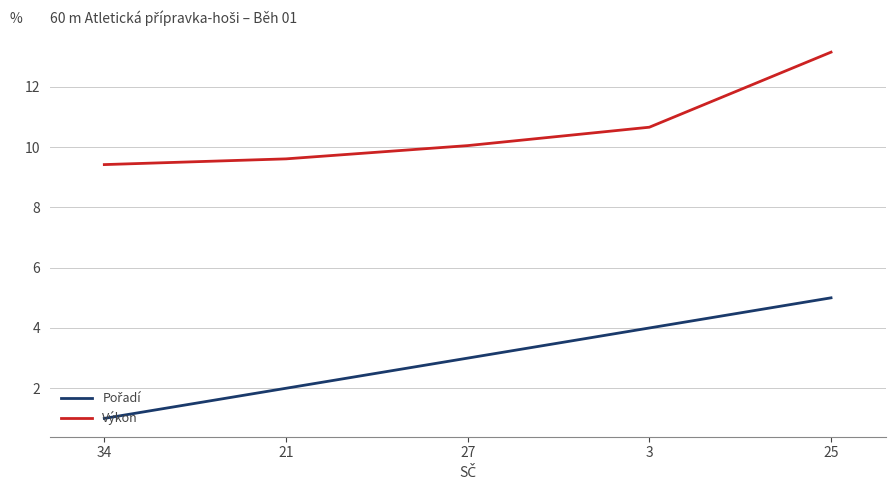

Where is Výkon nearest to the value 11?

3